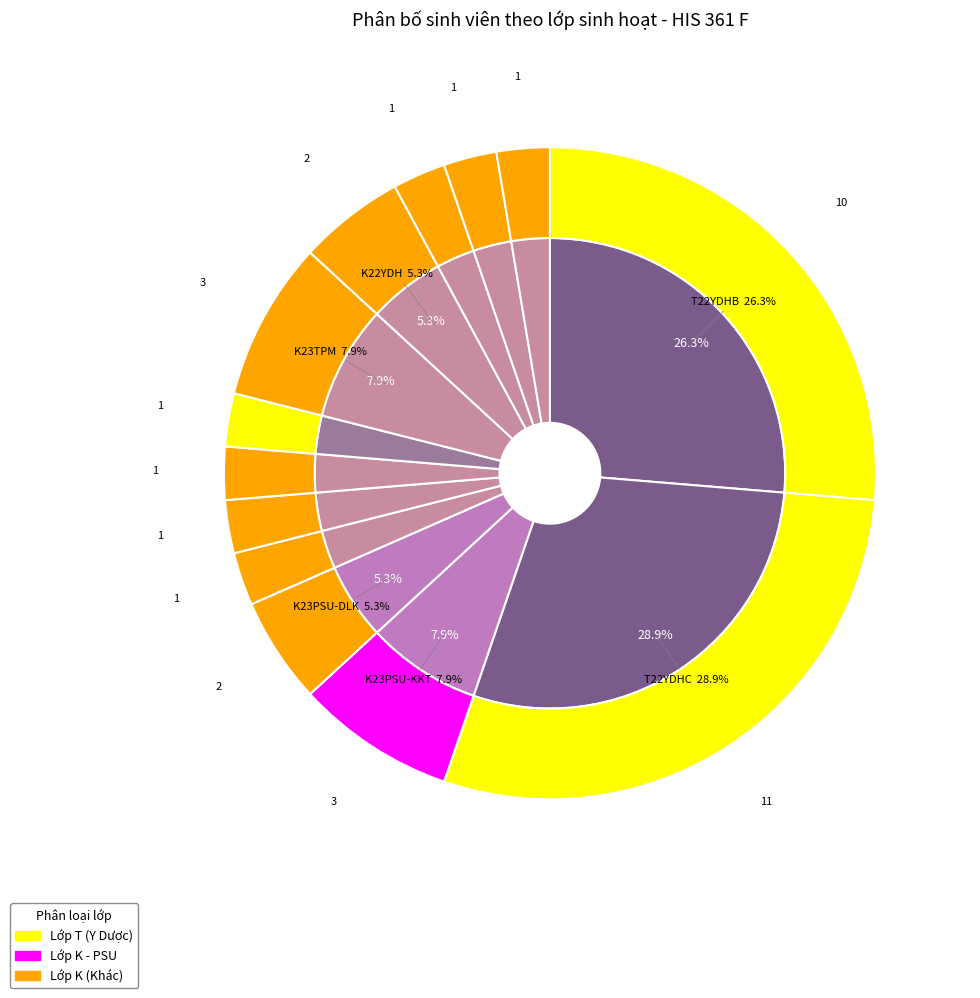

To the nearest percent, what percentage of the pie is T22YDHC?

29%